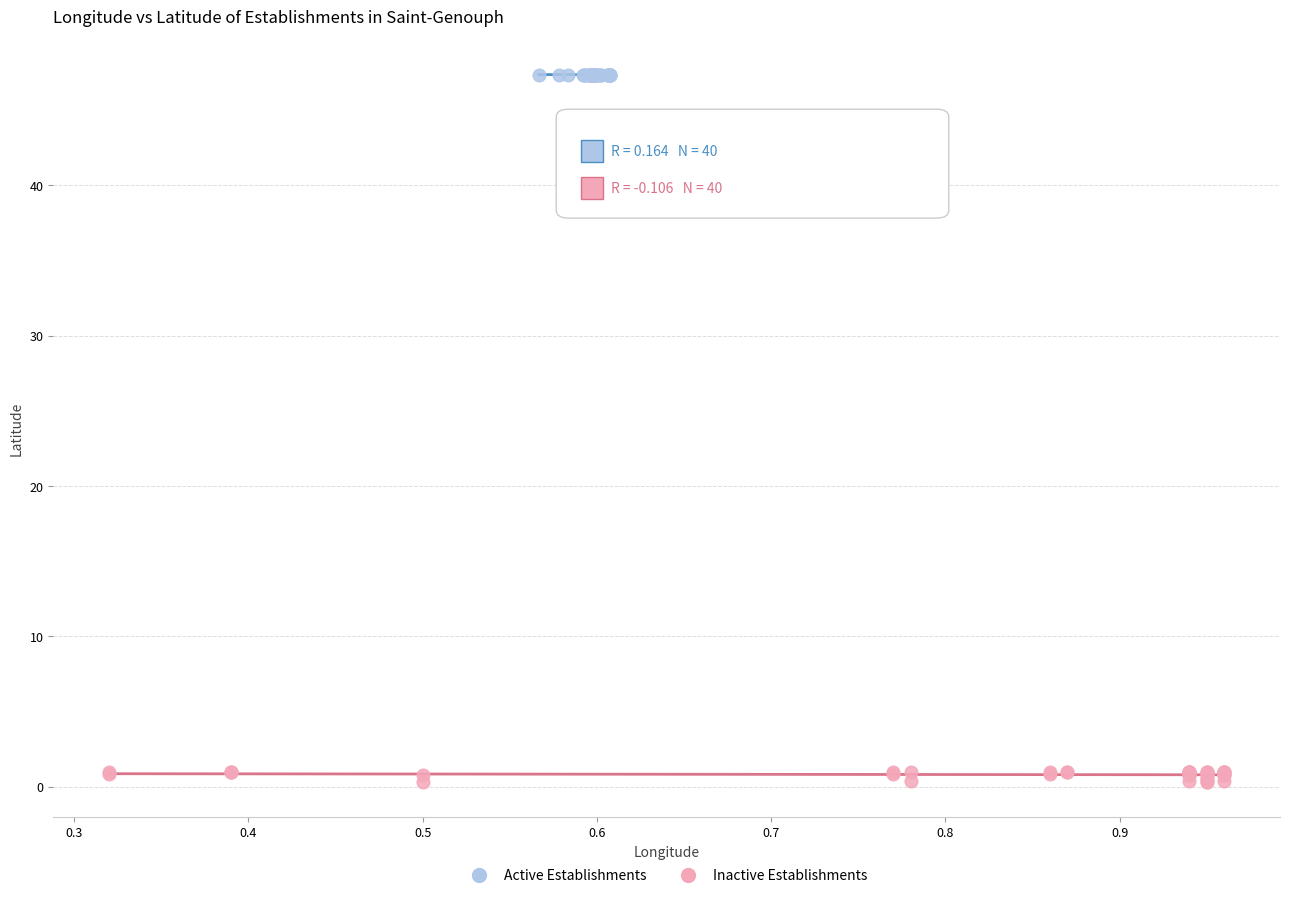

Which series contains the lowest Y value?

Inactive Establishments